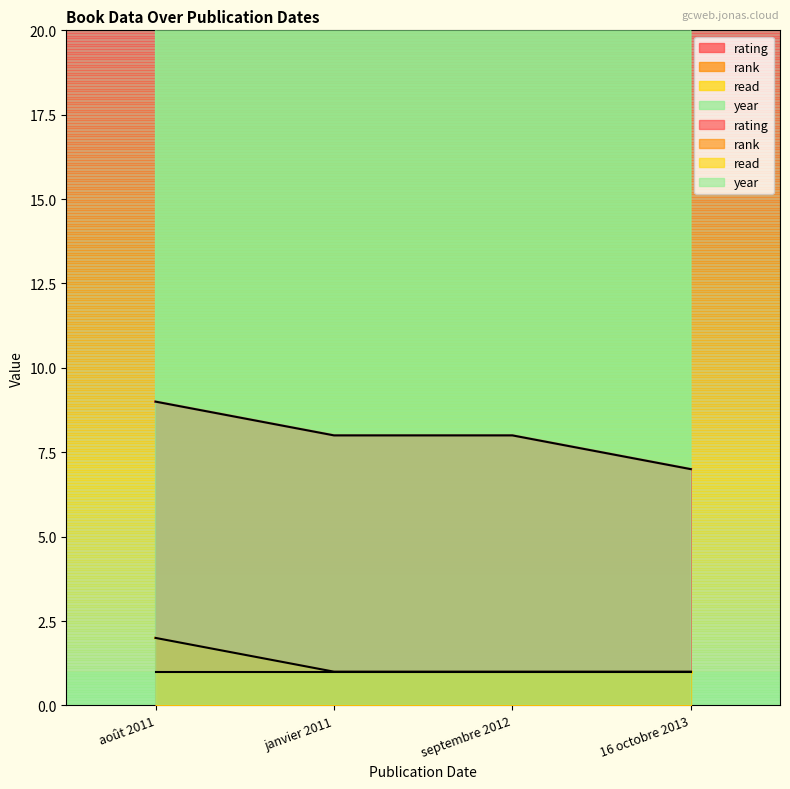

True or false: rank and year intersect in this chart.

False